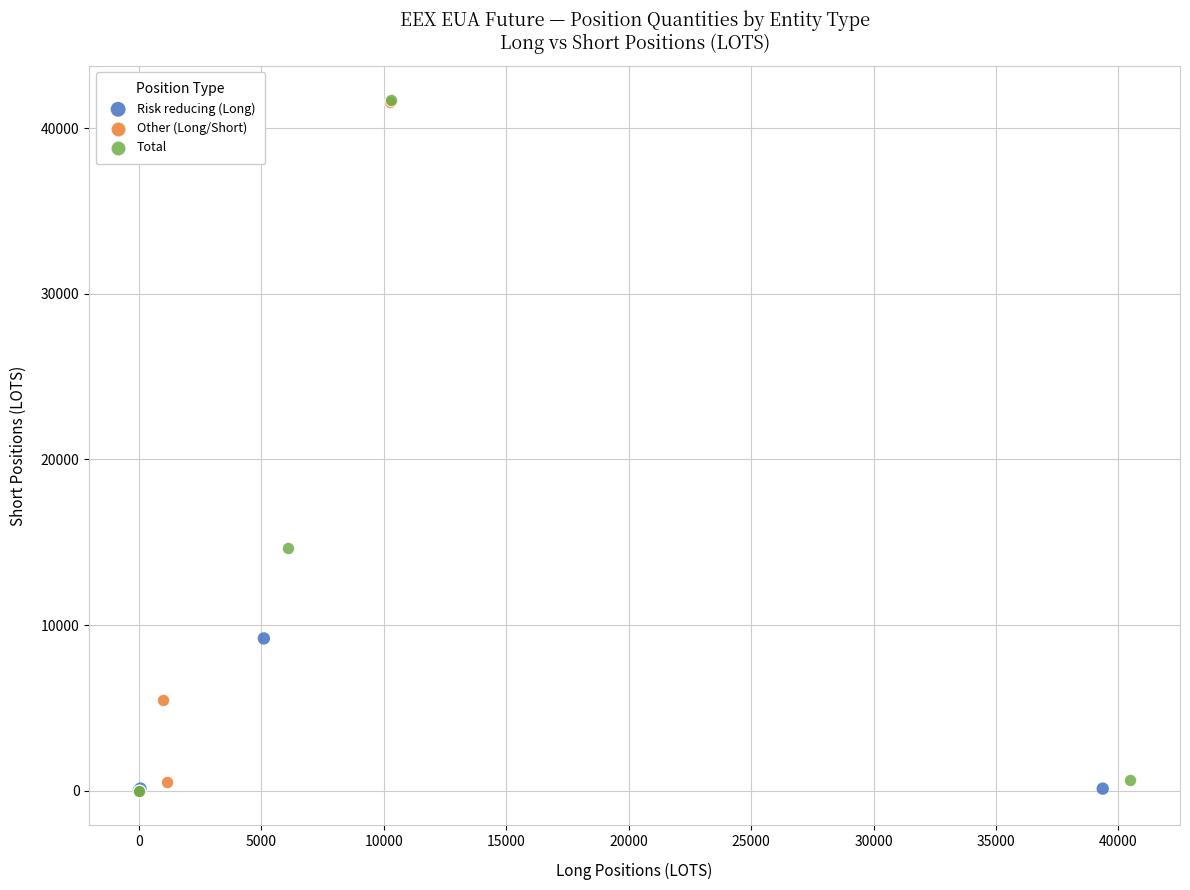

What are all the series names shown in the legend?

Risk reducing (Long), Other (Long/Short), Total